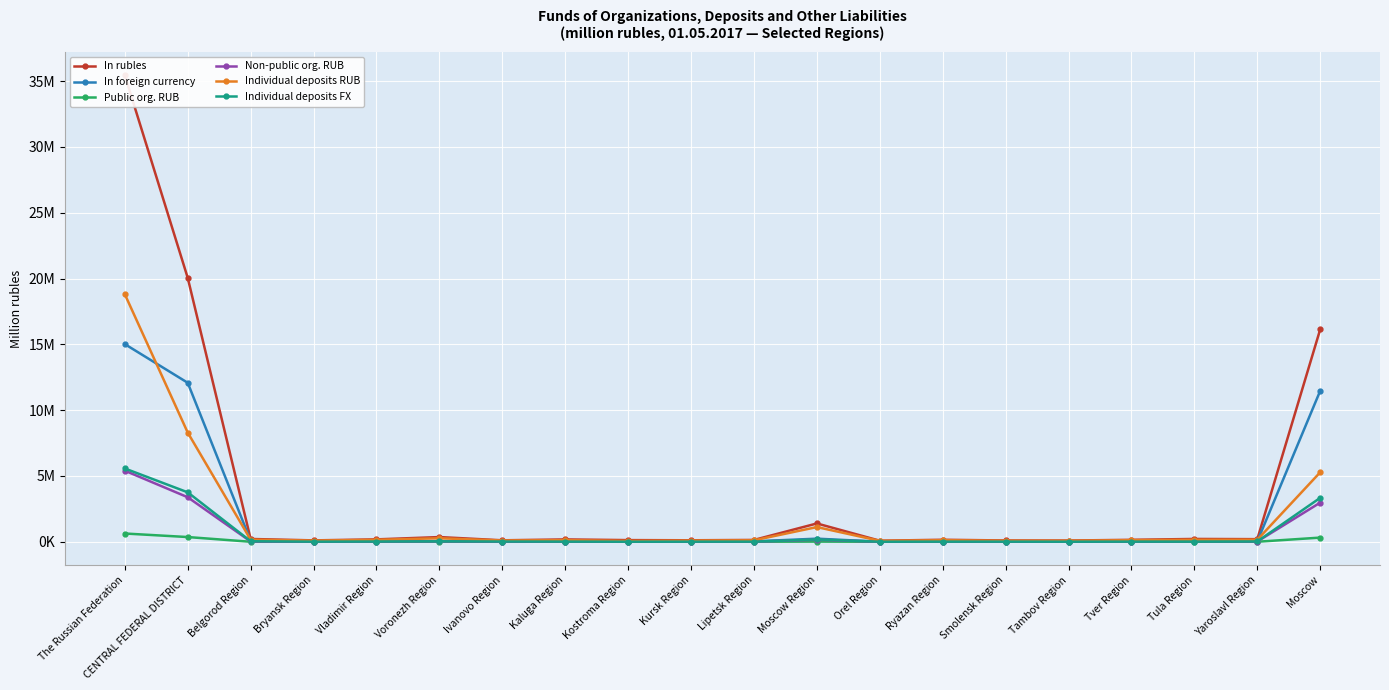

What is the total value across all series at Yaroslavl Region?

434081